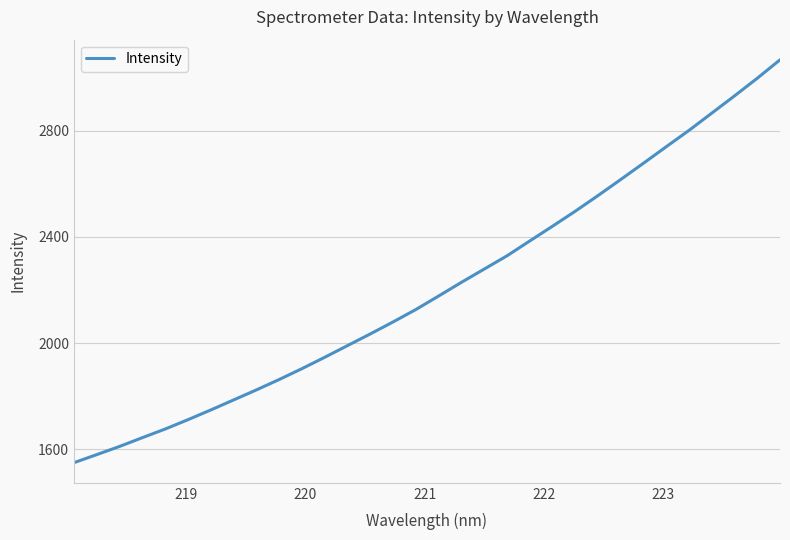

Reading left to right, what are all the values shown in this chart?

1549.8	1580.1	1610.8	1643.9	1676.4	1711.6	1748.2	1785.8	1823.7	1862.8	1903.8	1946.6	1990.6	2034.5	2079.7	2126.4	2177.3	2228.7	2278.6	2328.5	2384.4	2440.0	2496.5	2555.5	2616.0	2677.4	2739.5	2801.1	2866.0	2930.9	2997.4	3066.8